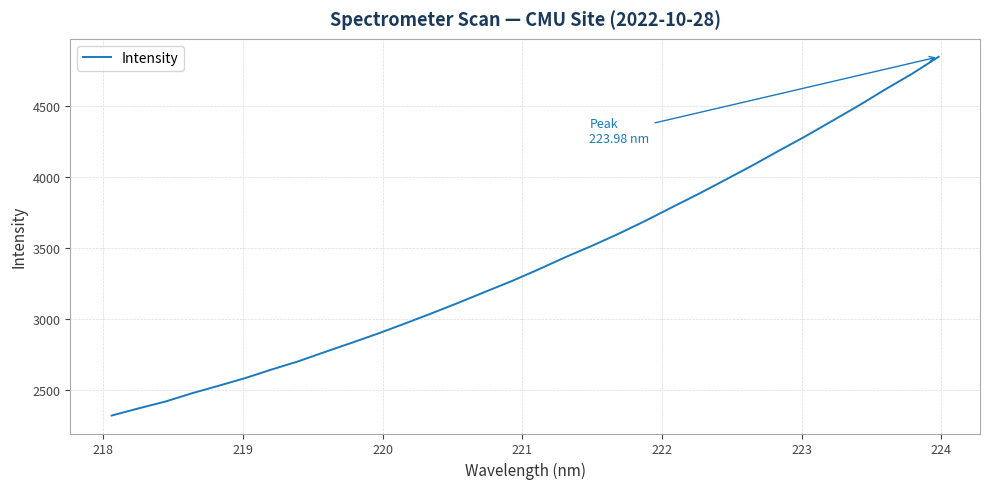

What is the sum of all values?

108986.7